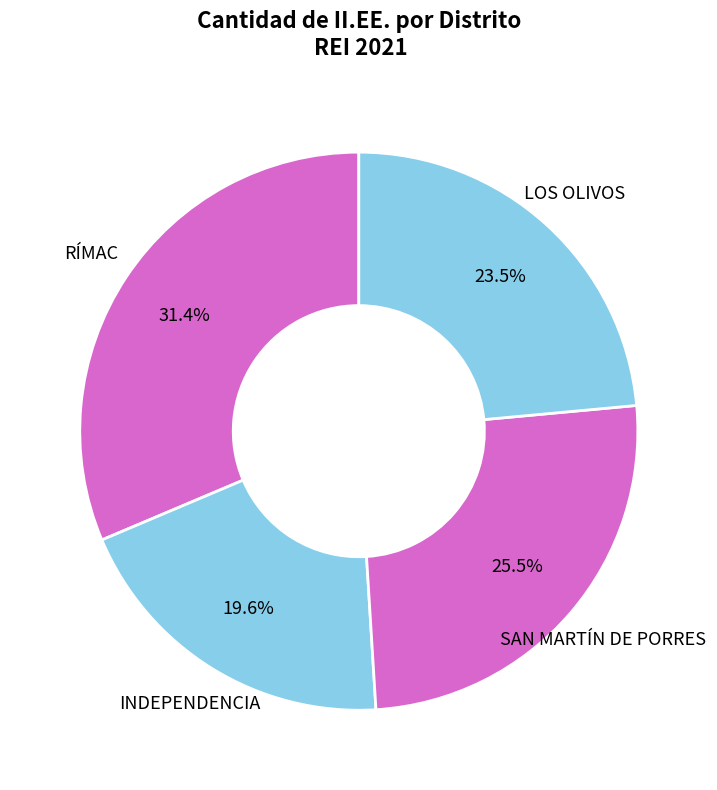

Combined, do INDEPENDENCIA and SAN MARTÍN DE PORRES account for over 50%?

No